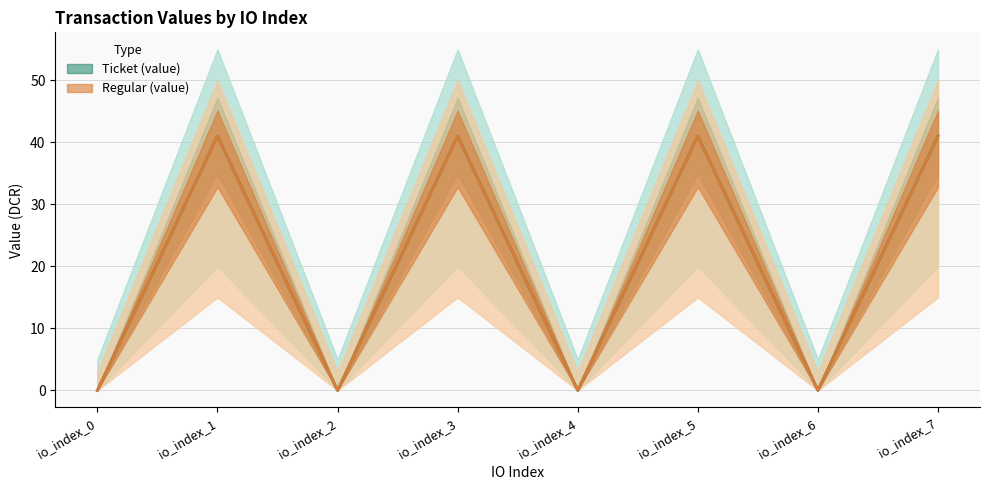

Reading left to right, what are all the values shown in this chart?

Ticket (value): 0.0	41.0	0.0	41.0	0.0	41.0	0.0	41.0
Regular (value): 0.0	41.0	0.0	41.0	0.0	41.0	0.0	41.0